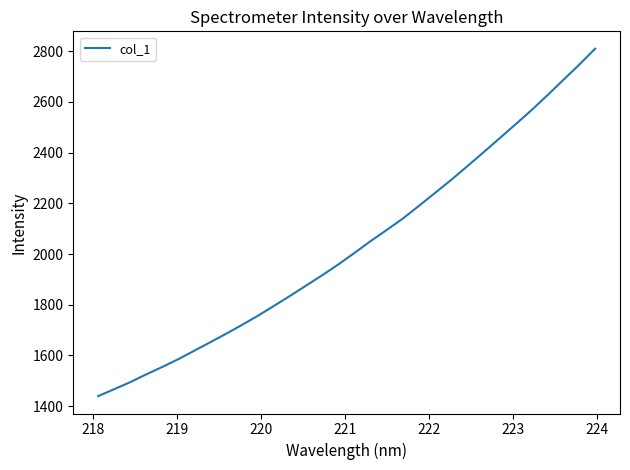

What is the greatest value displayed?

2809.4